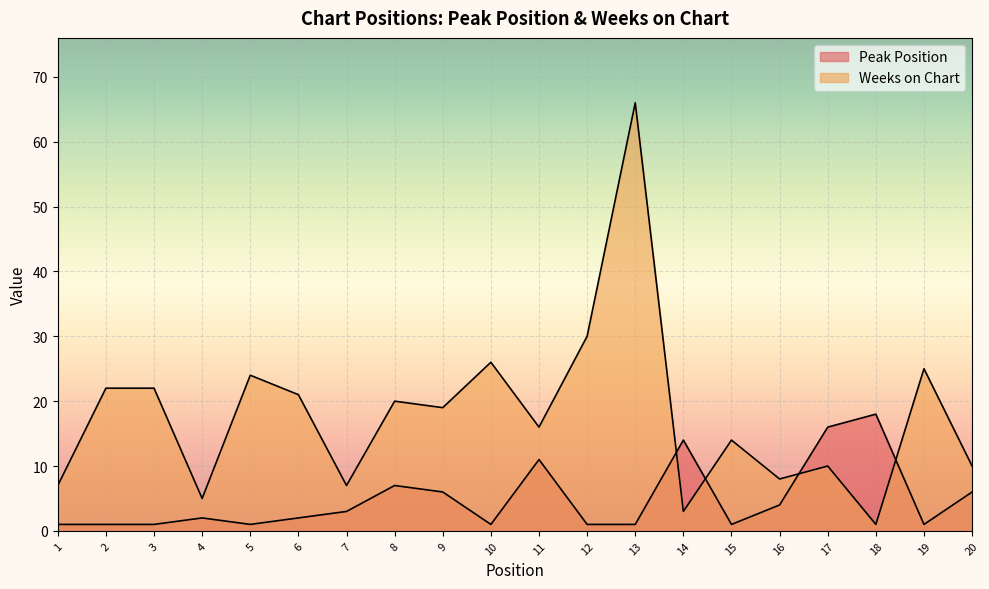

Which series ends up on top after the final intersection of Weeks on Chart and Peak Position?

Weeks on Chart